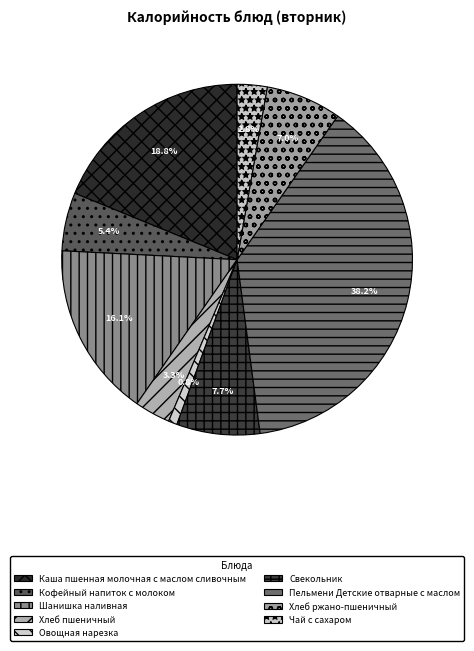

How many slices are in this pie chart?

9